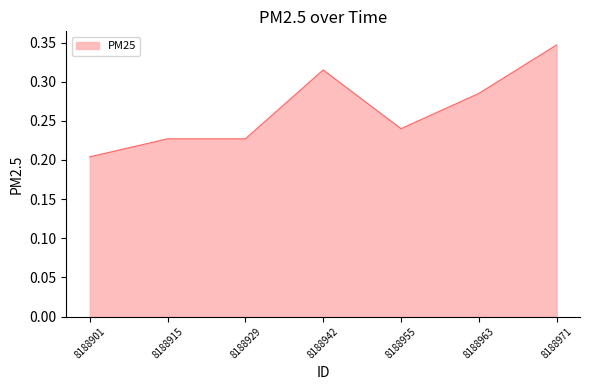

Where is the data nearest to the value 0?

8188901